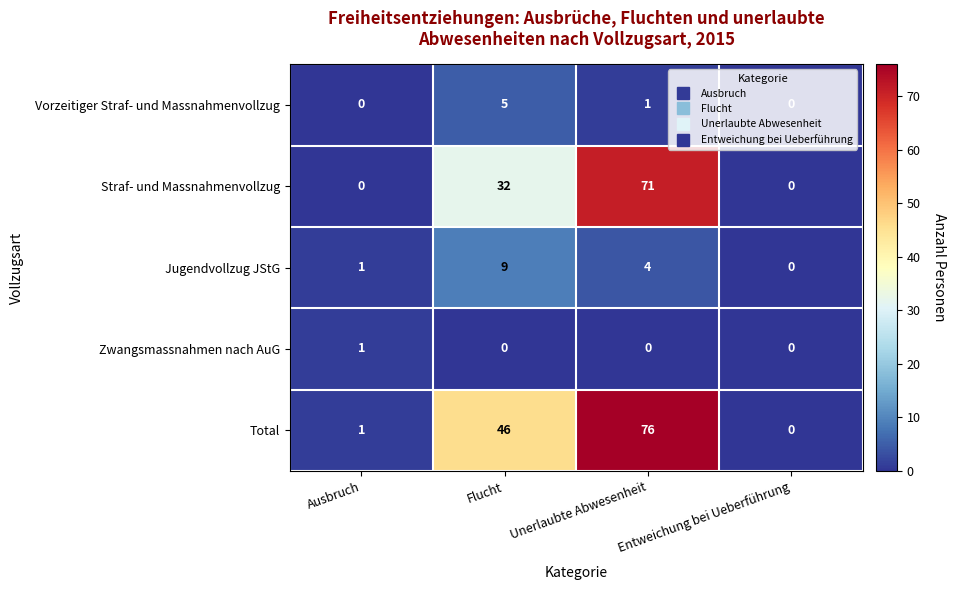

Which series has the largest total across all categories?

Total